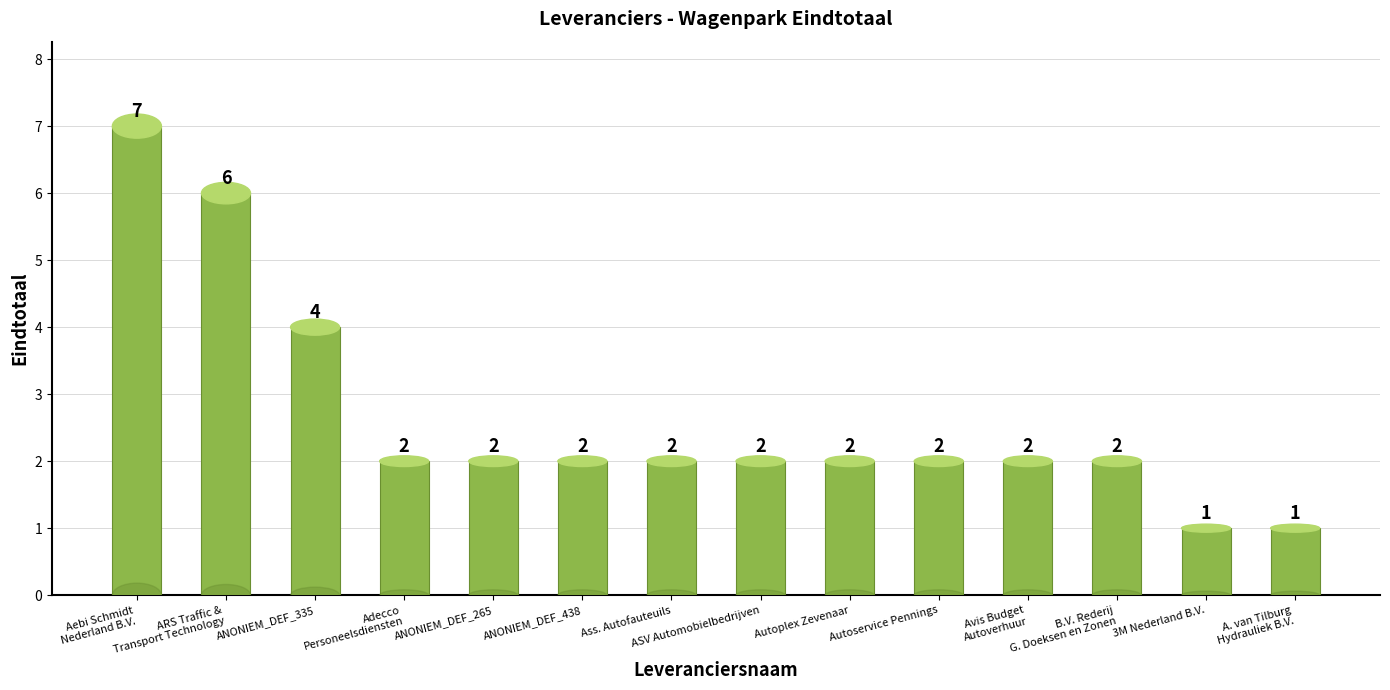

What is the difference between the values at A. van Tilburg
Hydrauliek B.V. and Autoplex Zevenaar?

1